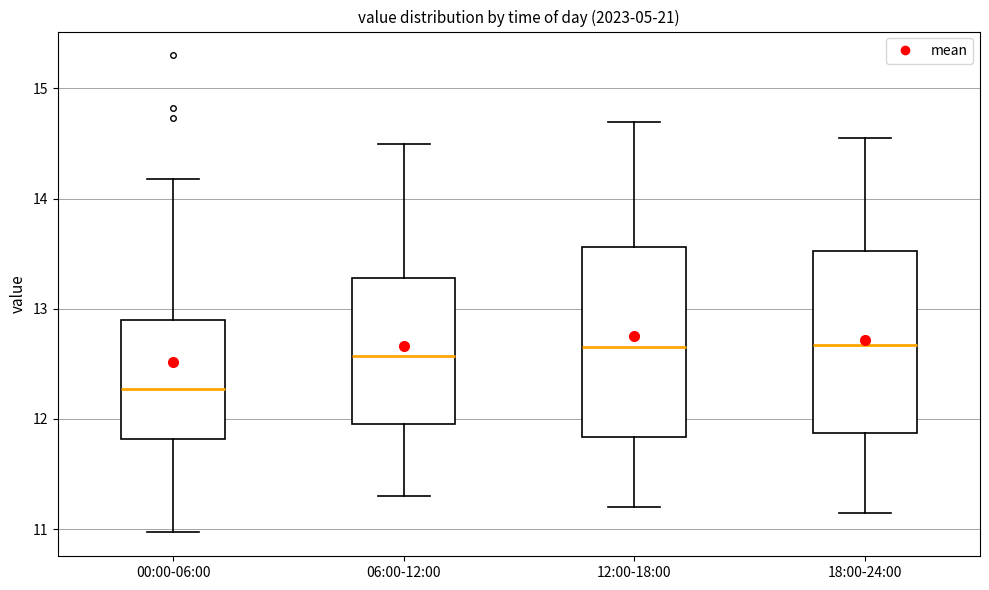

Where is the lower edge of the box for 00:00-06:00 on the y-axis? The values are not printed on the chart, so give them approximately, as read against the axis.

11.8